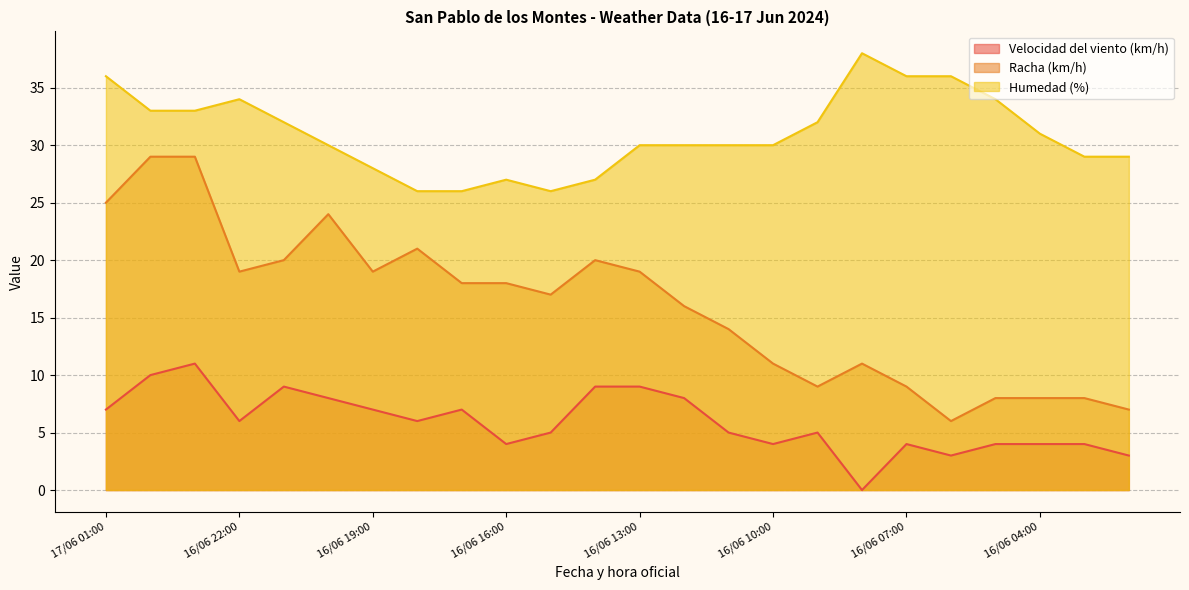

At which label is Racha (km/h) closest to 17?

16/06 15:00